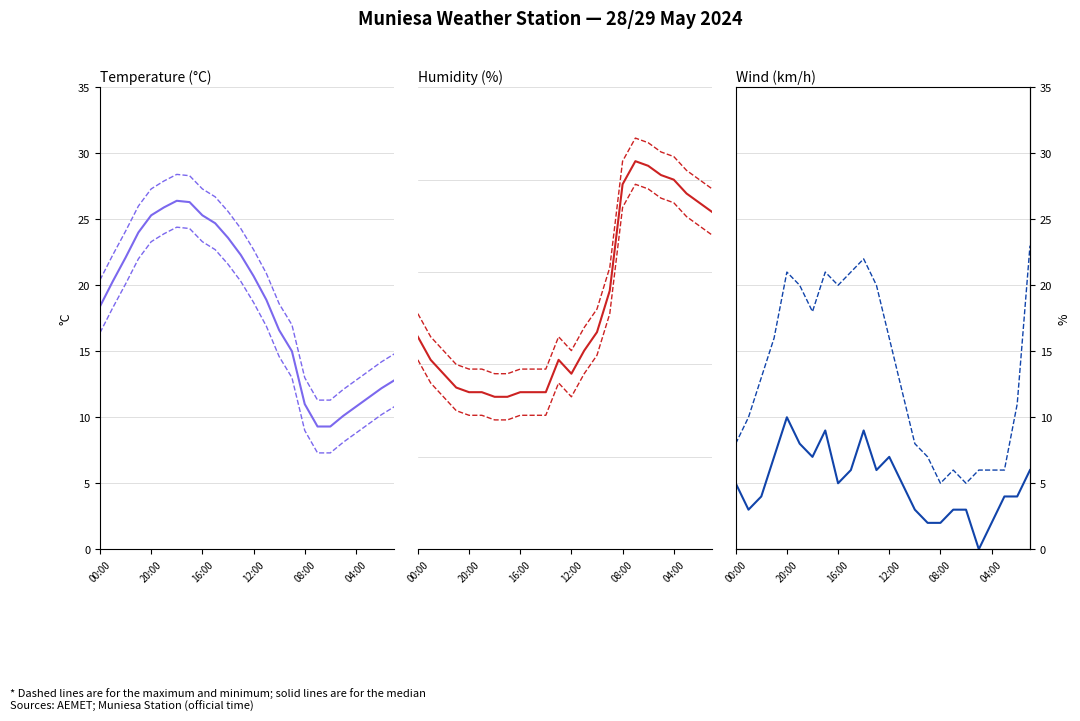

At how many categories does at least one series exceed 64?

8